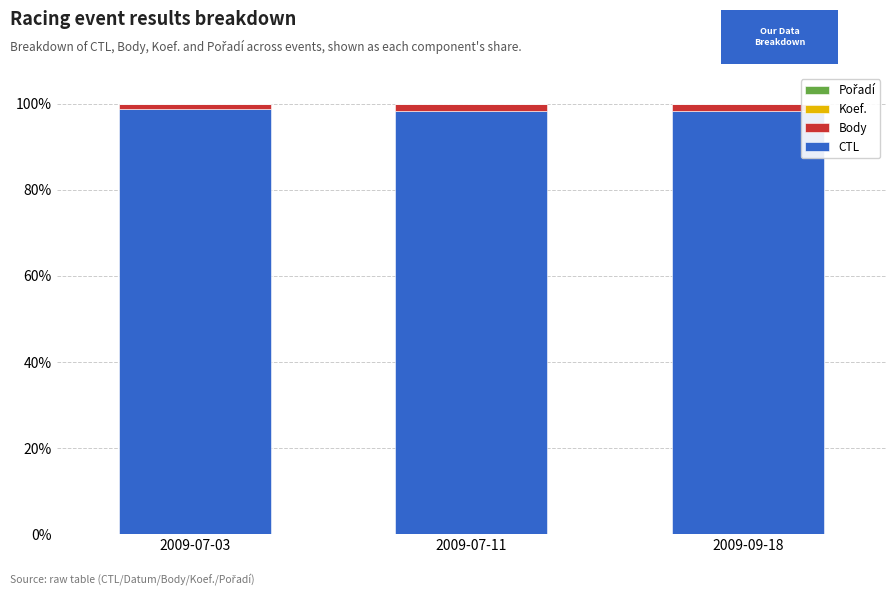

What is the sum of all CTL values?

295.4